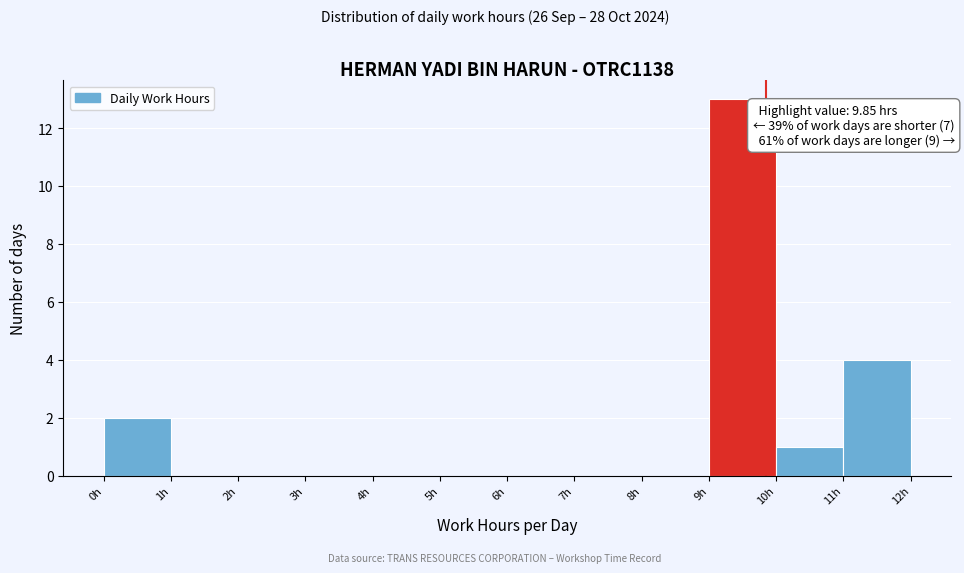

Which range on the x-axis has the tallest bar?

9 to 10